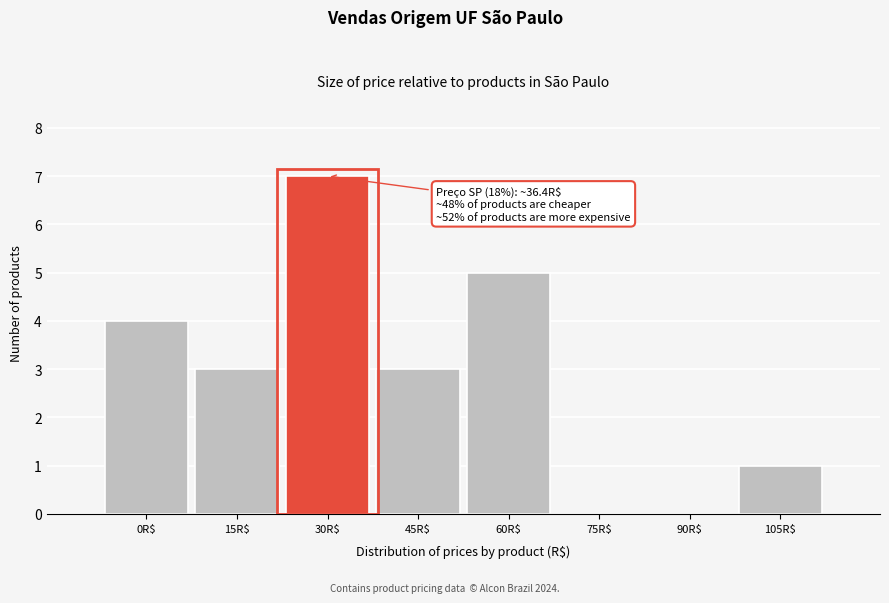

What is the sum of all values?

23